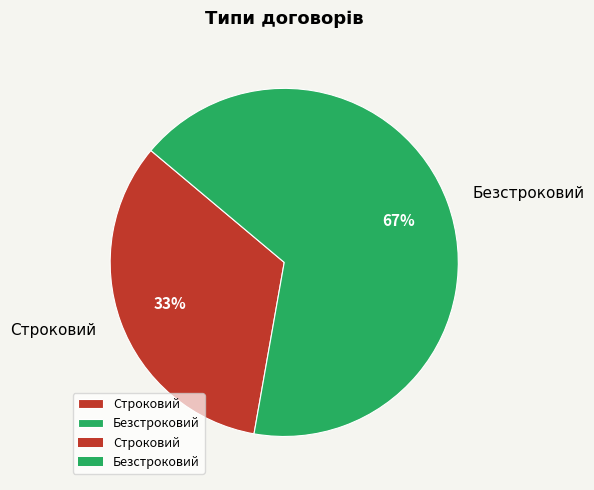

Rank the categories by value from highest to lowest.

Безстроковий, Строковий